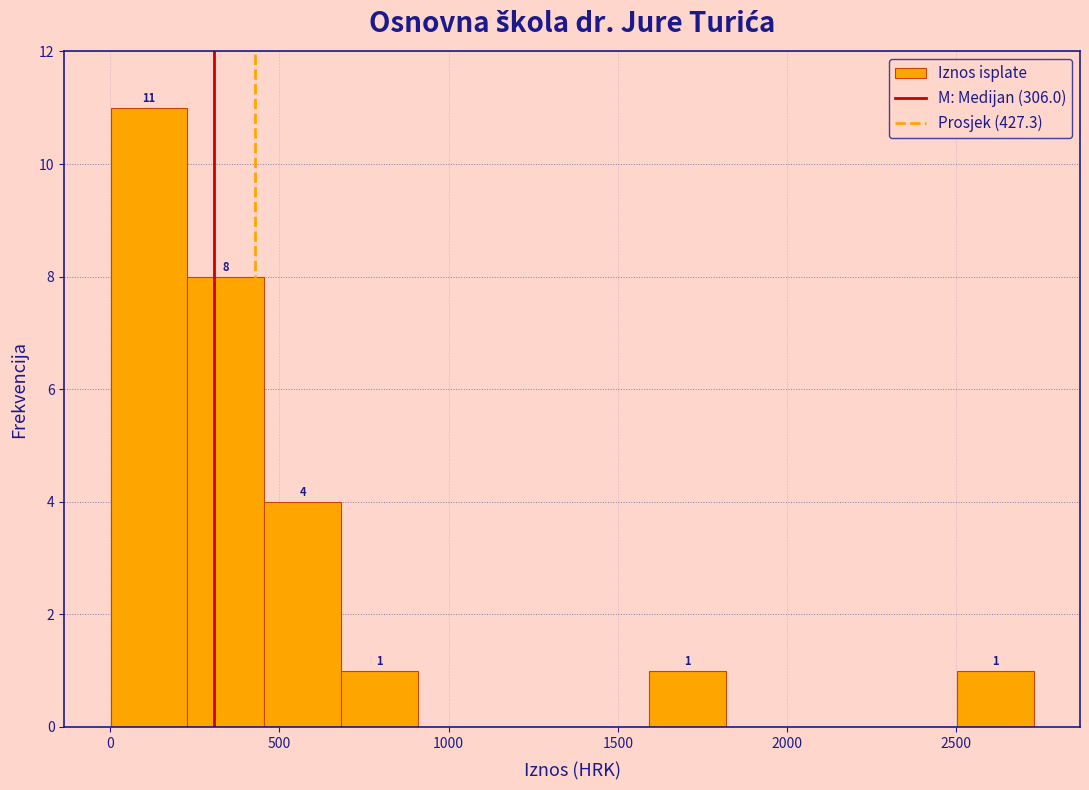

Over which range of the x-axis is the bar tallest?

0 to 250